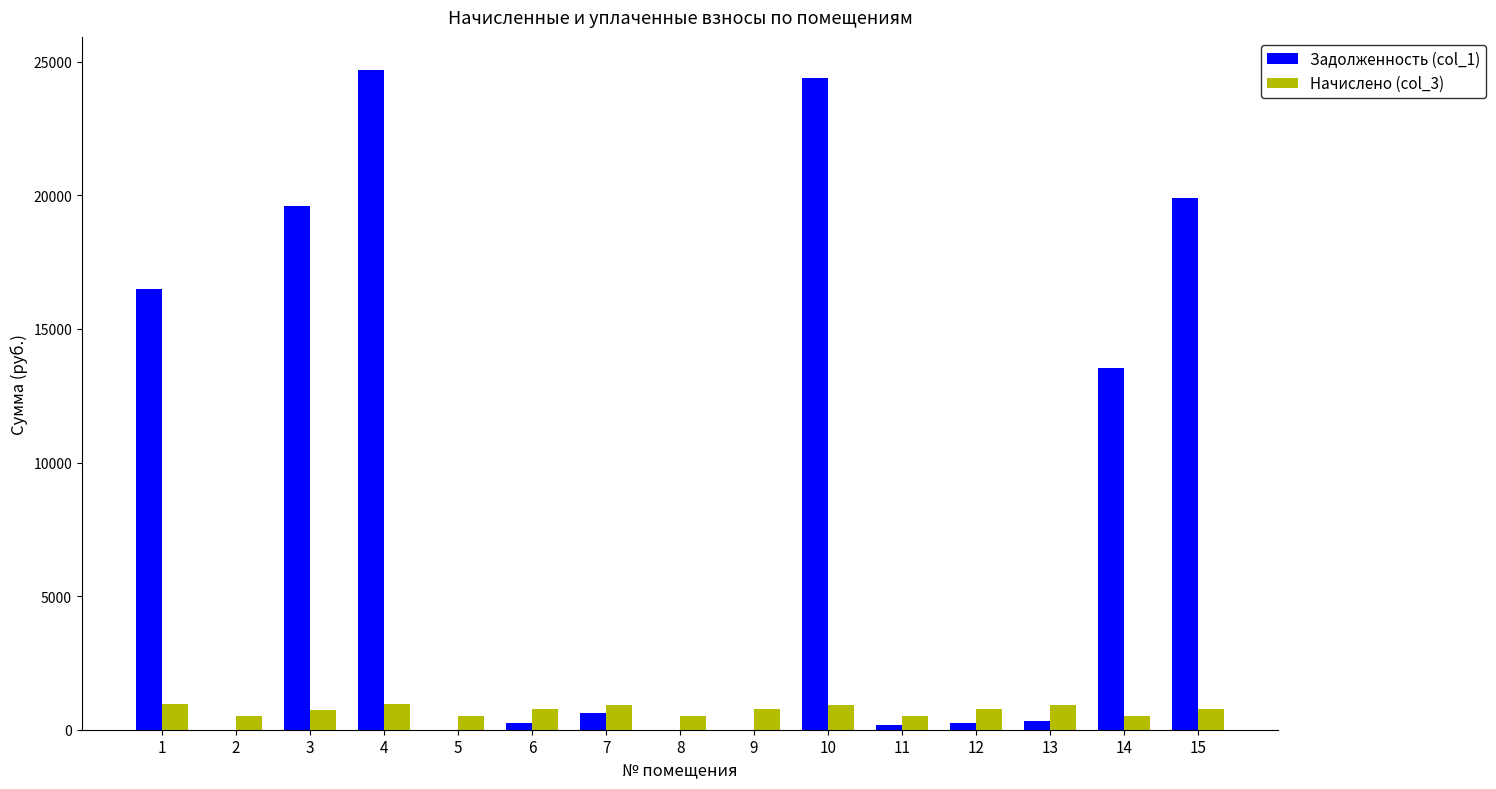

Where does the Начислено (col_3) series first go above 771?

1